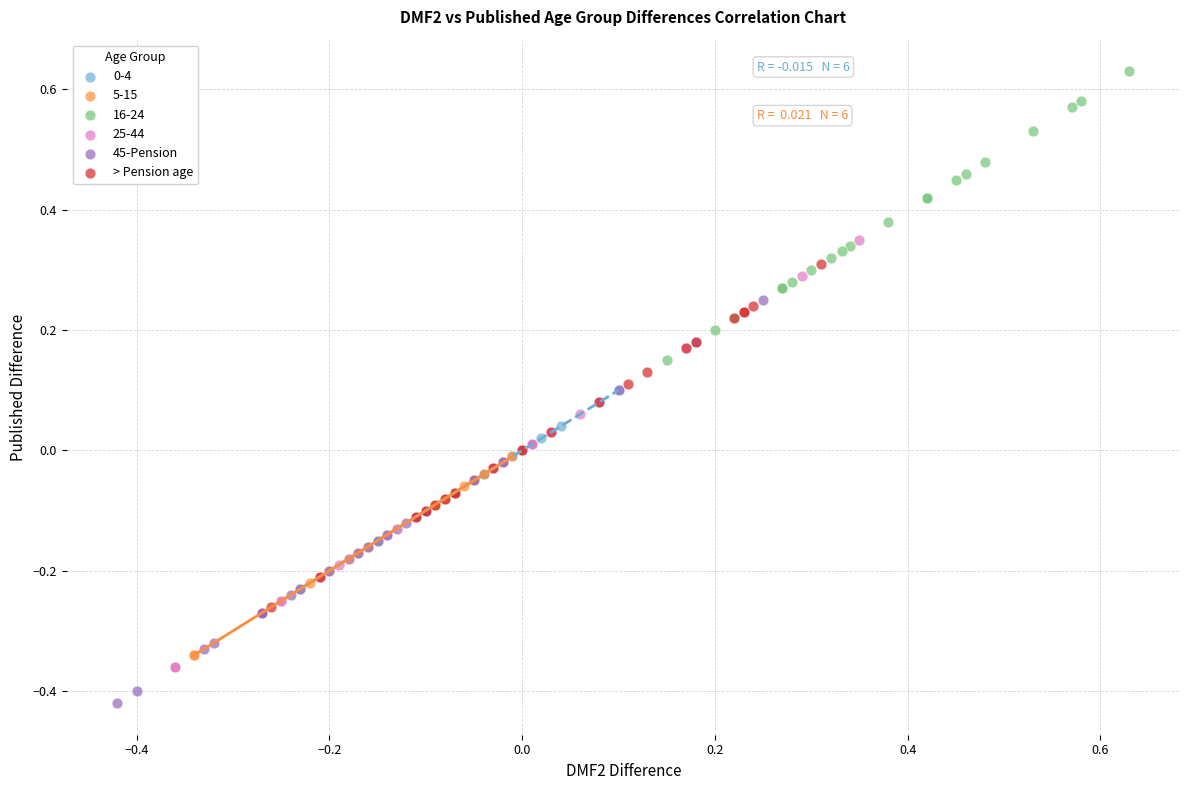

Which series reaches the maximum Y coordinate?

16-24